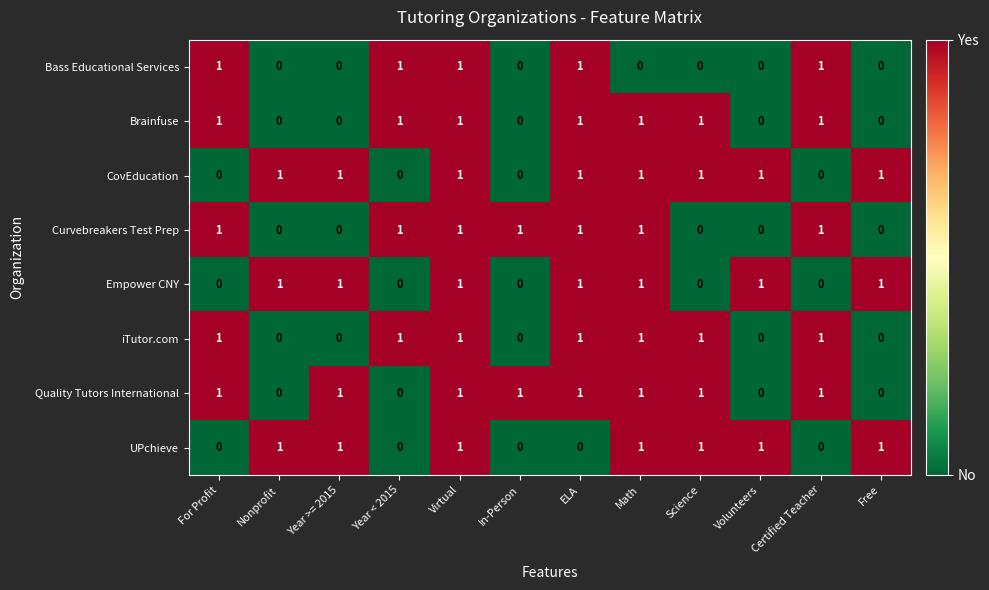

Count the Curvebreakers Test Prep values in the range 0 to 1.

12